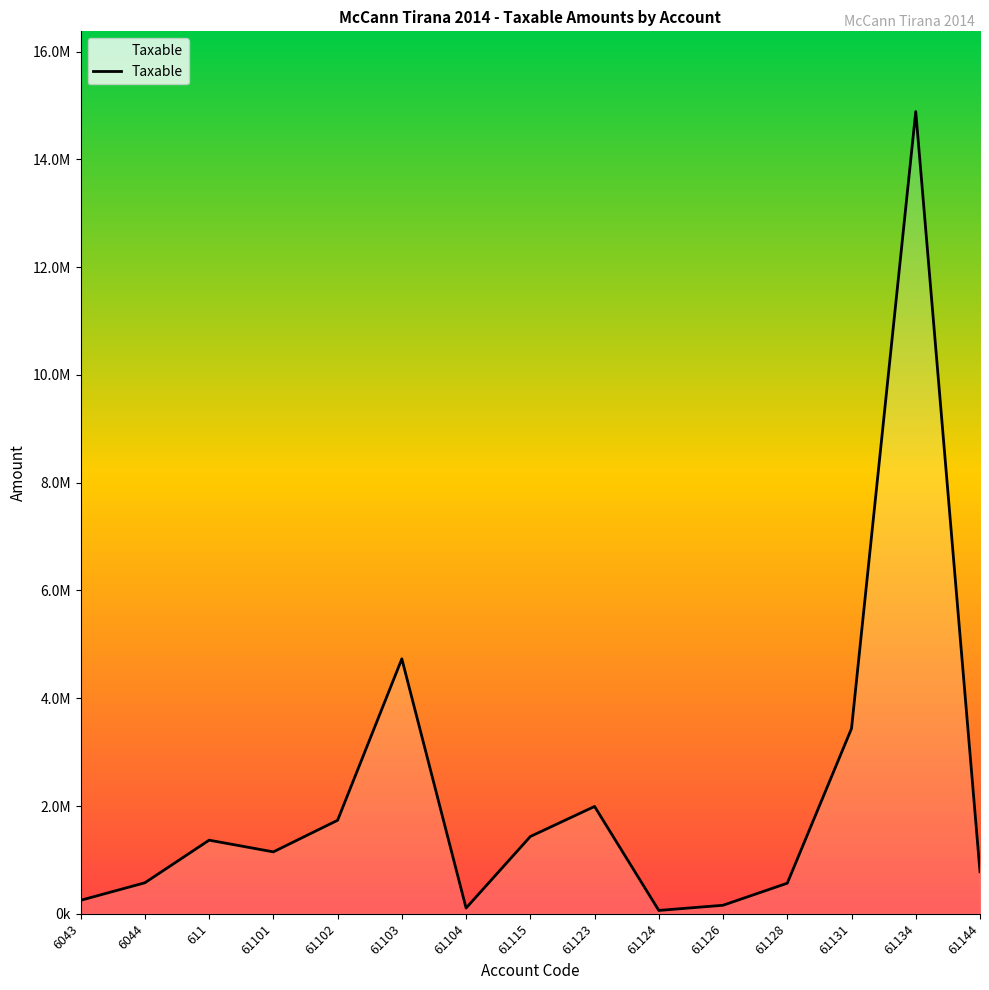

At which category does the data reach its first local peak?

611